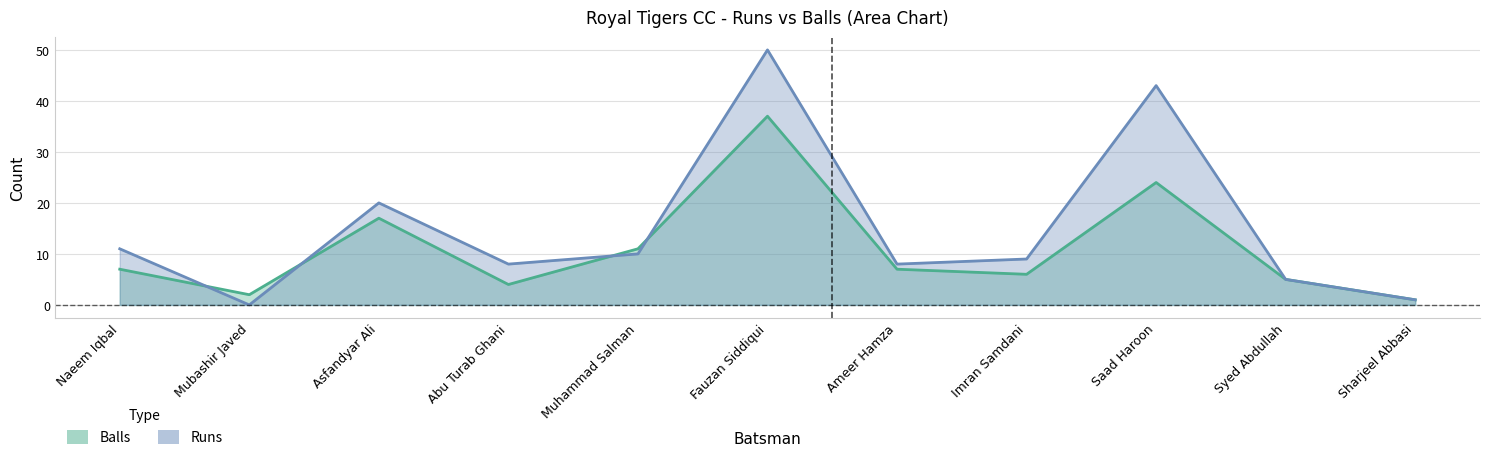

What is the difference between the maximum and minimum values in the Runs series?

50